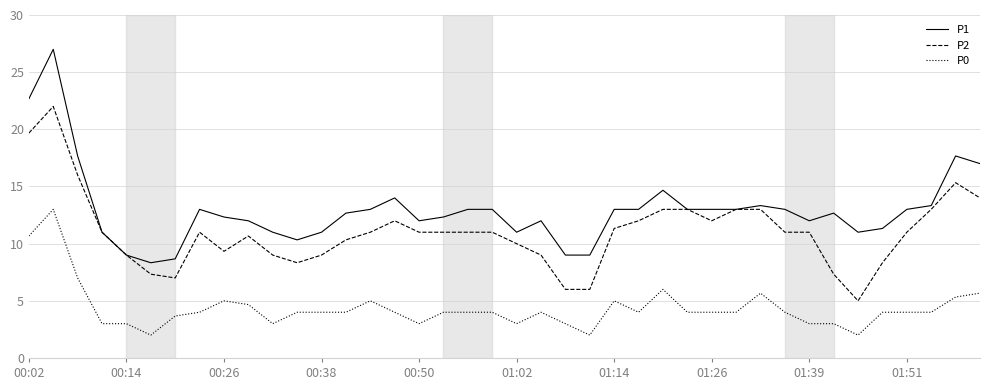

Which series has the largest total across all categories?

P1